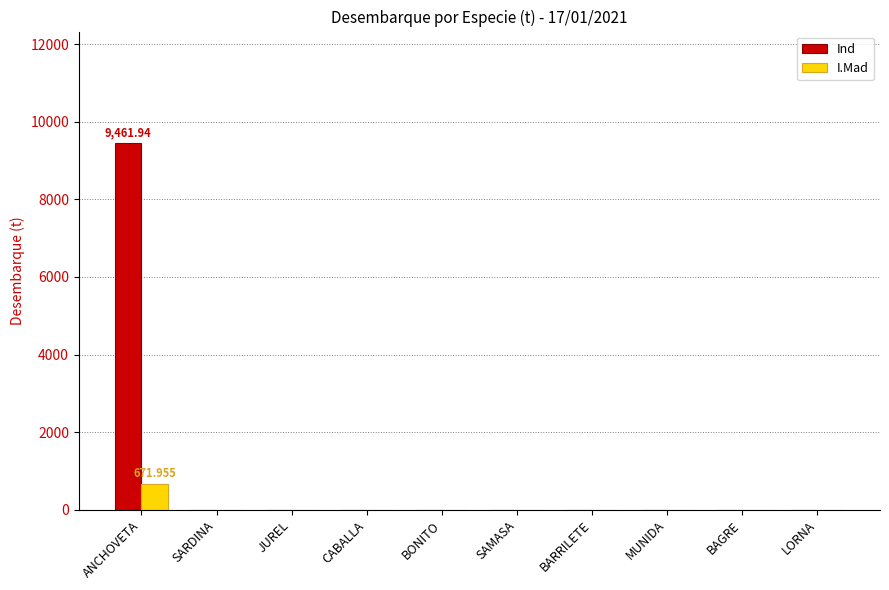

How many data points in I.Mad are above 0?

1